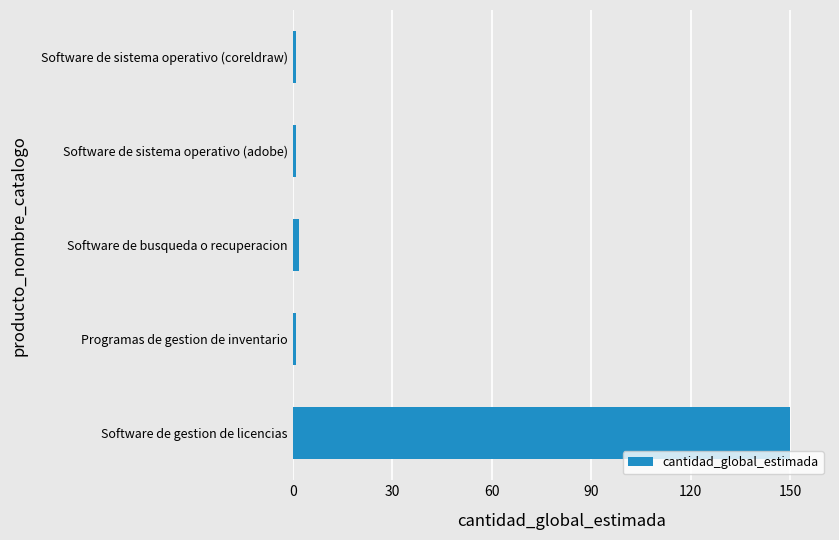

How many data points does each series have?

5